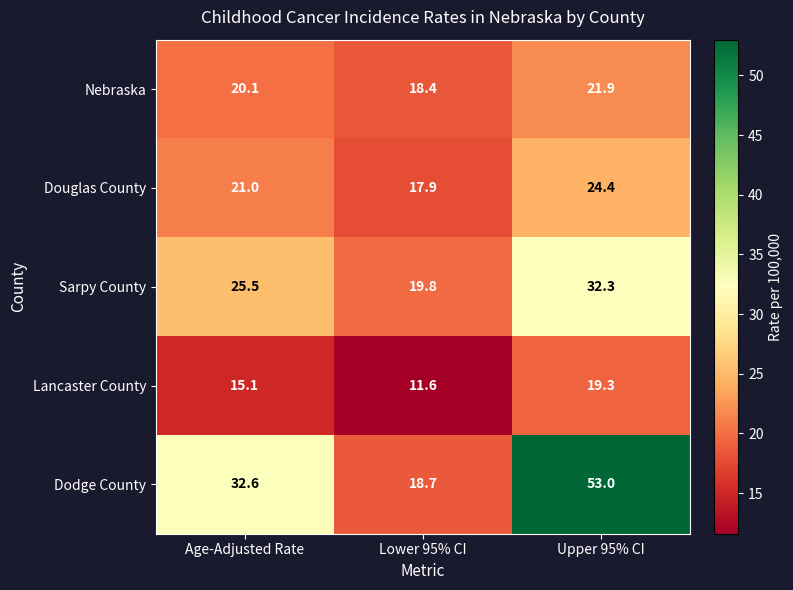

At which category does the chart reach its minimum across all series?

Lower 95% CI